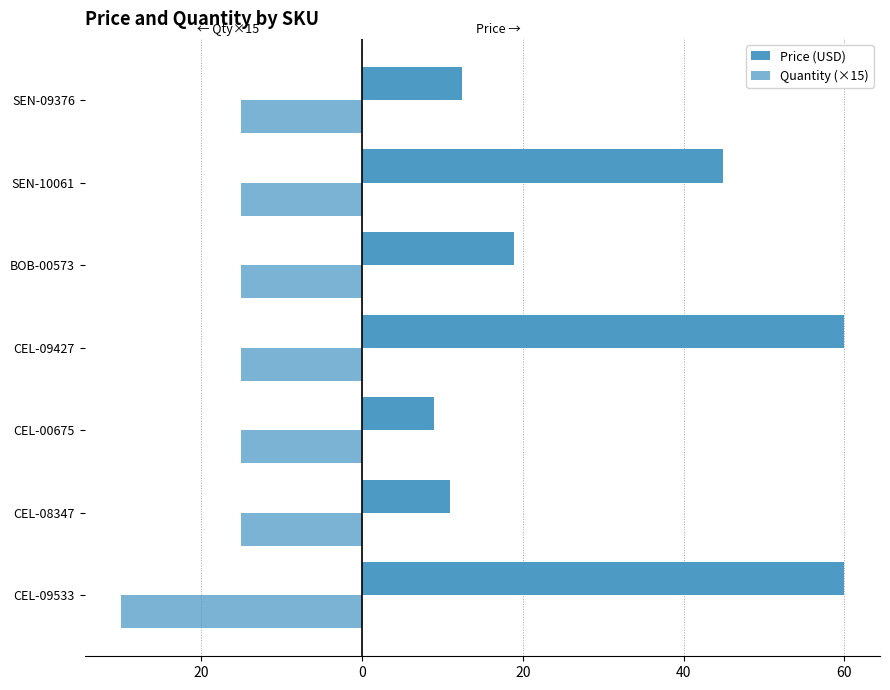

How many bars are there in each group?

2